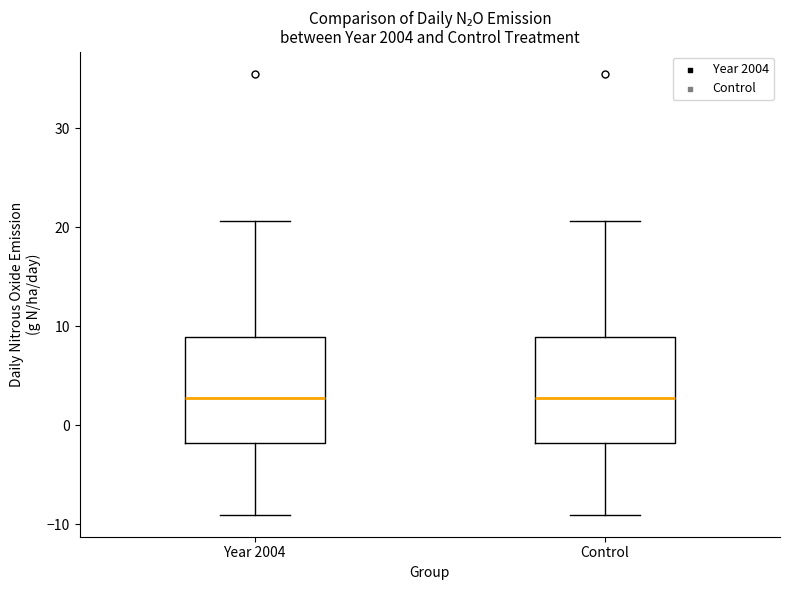

Reading left to right, transcribe this box plot: for each box, give where its median line is, the range the box spans, and where its two whiskers end, as read against the y-axis. The values are not printed on the chart, so give them approximately, as read against the axis.

Year 2004: median 3, box -2 to 9, whiskers -9 to 21
Control: median 3, box -2 to 9, whiskers -9 to 21